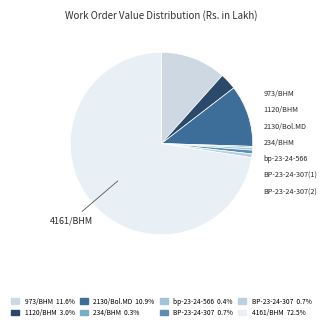

To the nearest percent, what is the difference between the largest and smallest slice percentages?

72%